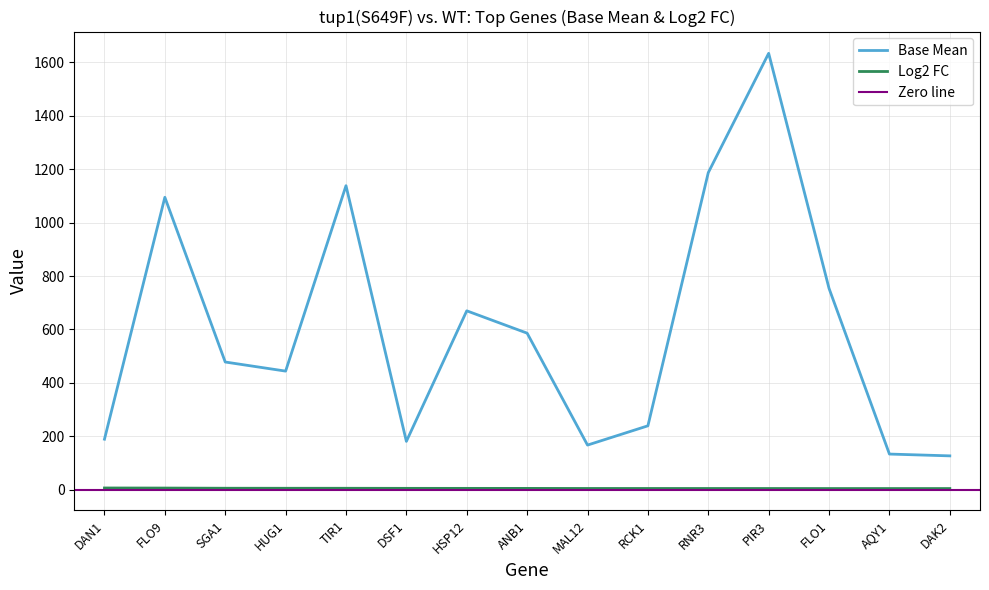

Reading left to right, what are all the values shown in this chart?

Base Mean: DAN1=189.5	FLO9=1094.5	SGA1=478.2	HUG1=444.2	TIR1=1137.9	DSF1=181.3	HSP12=669.8	ANB1=586.1	MAL12=167.4	RCK1=239.5	RNR3=1186.8	PIR3=1633.2	FLO1=753.5	AQY1=133.8	DAK2=127.1
Log2 FC: DAN1=6.9	FLO9=6.6	SGA1=5.9	HUG1=5.8	TIR1=5.8	DSF1=5.5	HSP12=5.4	ANB1=5.3	MAL12=5.1	RCK1=5.0	RNR3=5.0	PIR3=4.9	FLO1=4.8	AQY1=4.8	DAK2=4.8